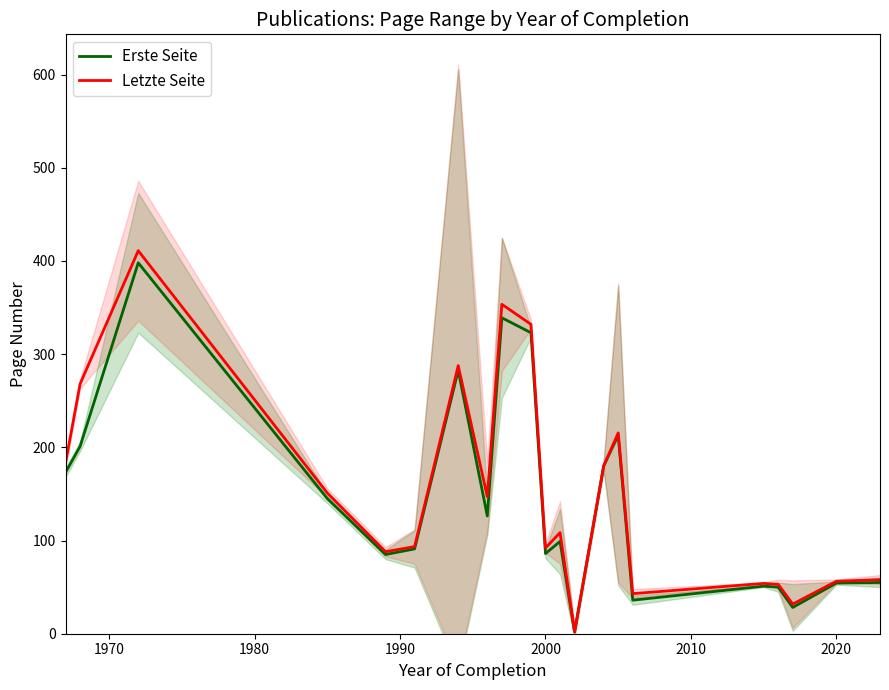

What is the highest value of the Erste Seite series?

398.0